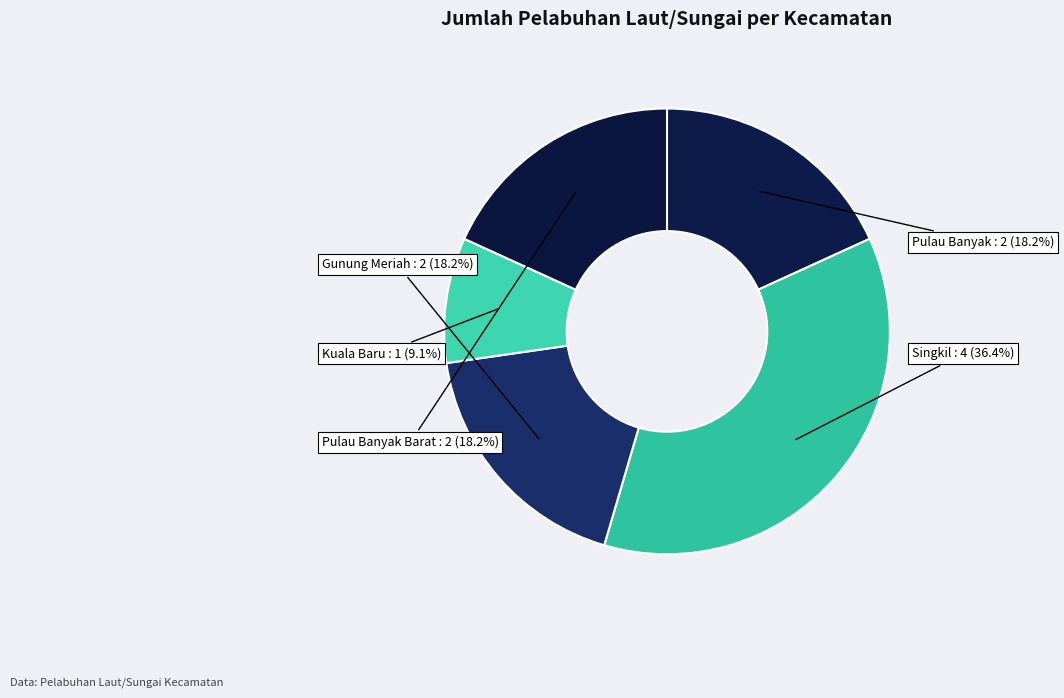

The Pulau Banyak slice represents 18% of the pie. True or false?

True